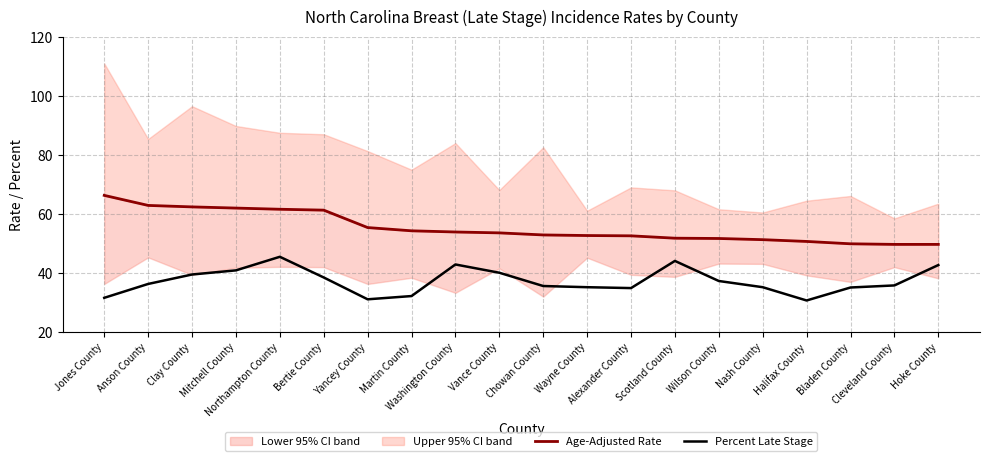

At which label does Age-Adjusted Rate first exceed 53?

Jones County